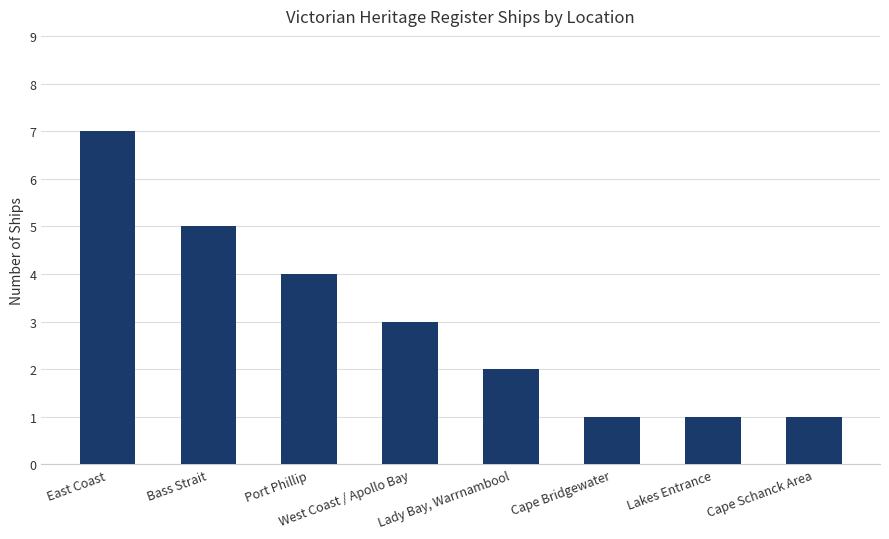

At which label does the data first exceed 3?

East Coast